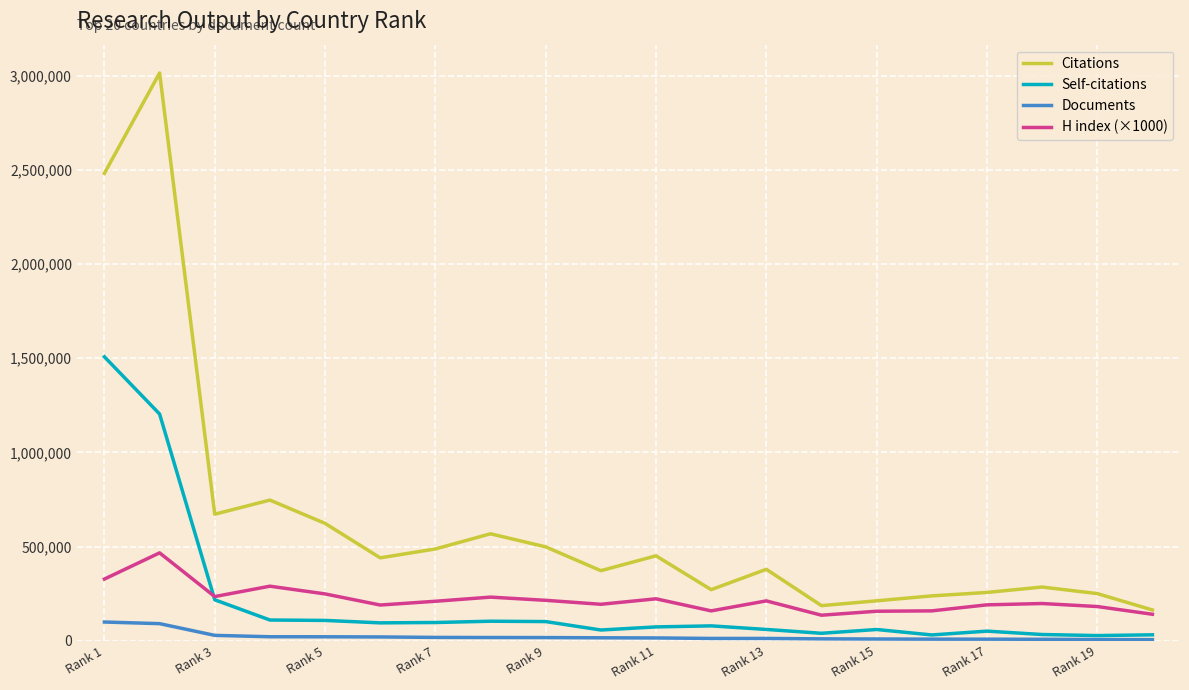

What are all the series names shown in the legend?

Citations, Self-citations, Documents, H index (×1000)